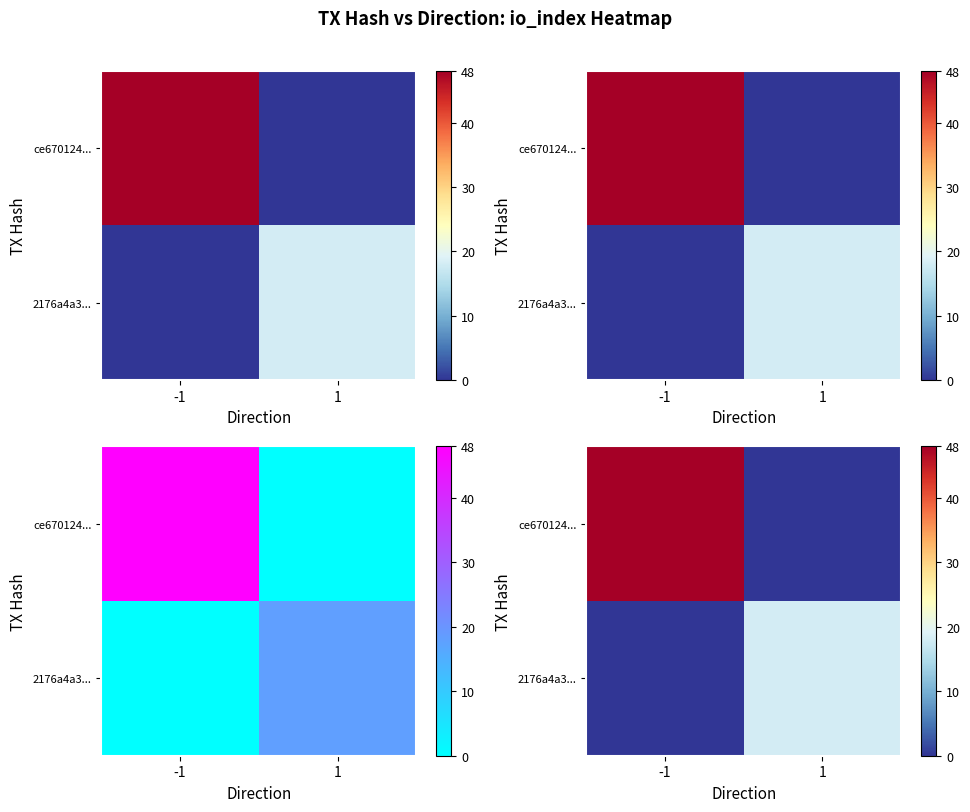

Count the number of categories in the chart.

2